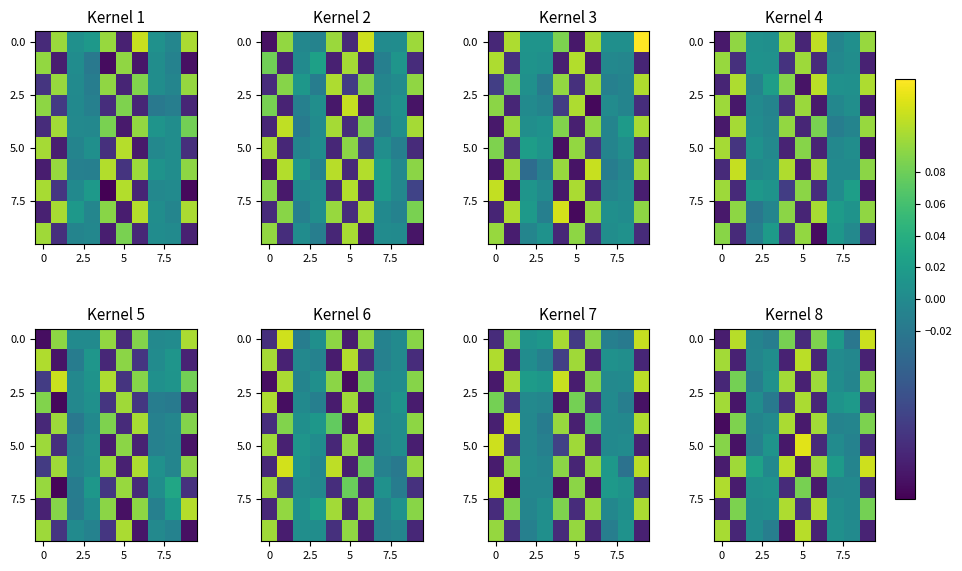

What is the spread (max minus min) of values at 9?

0.2